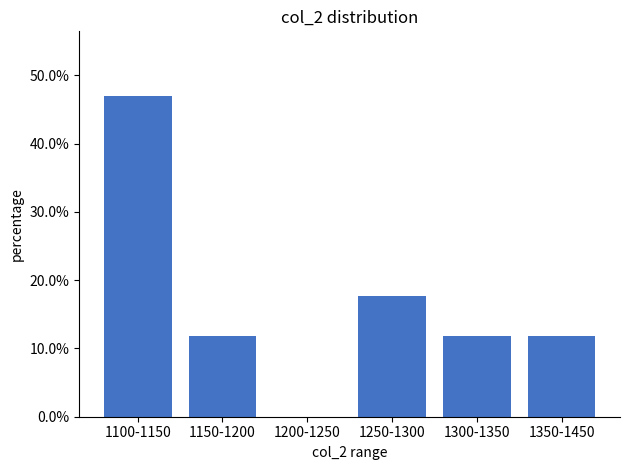

Between 1350-1450 and 1150-1200, which is larger?

1350-1450